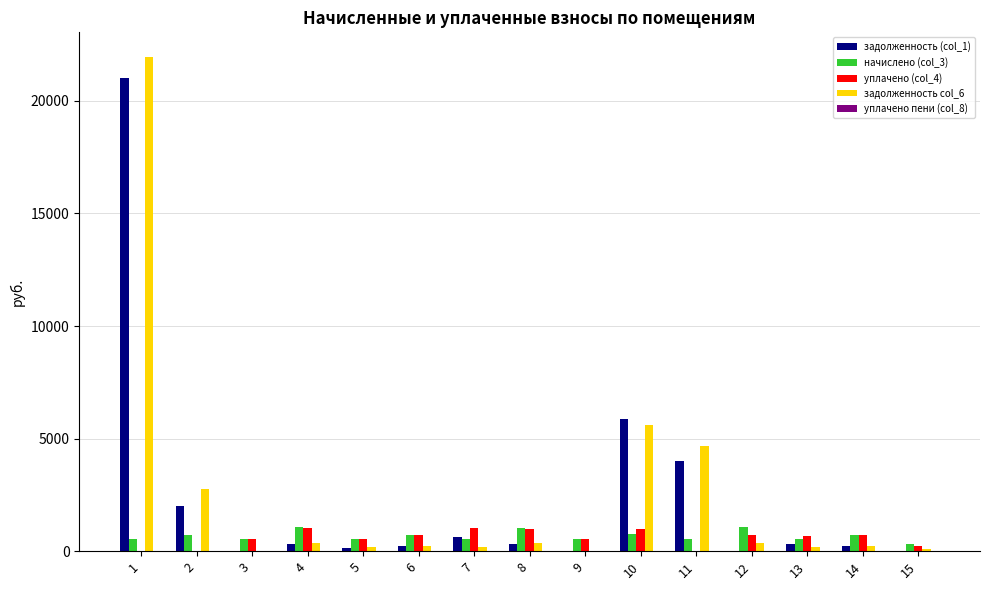

Is the value of уплачено (col_4) at 7 greater than the value of задолженность col_6 at 7?

Yes